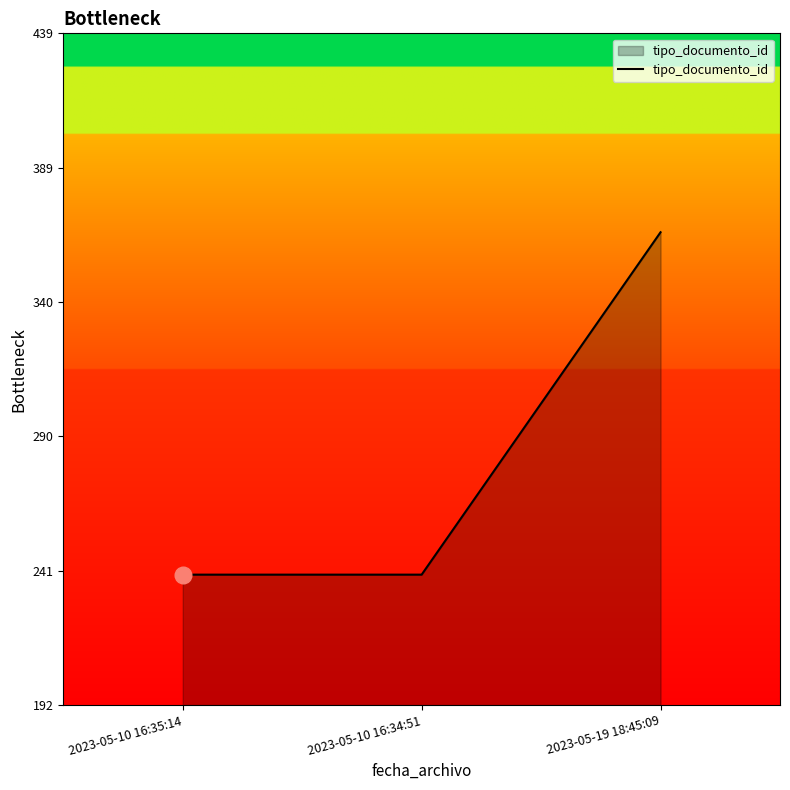

What is the change in value from 2023-05-10 16:35:14 to 2023-05-19 18:45:09?

+126